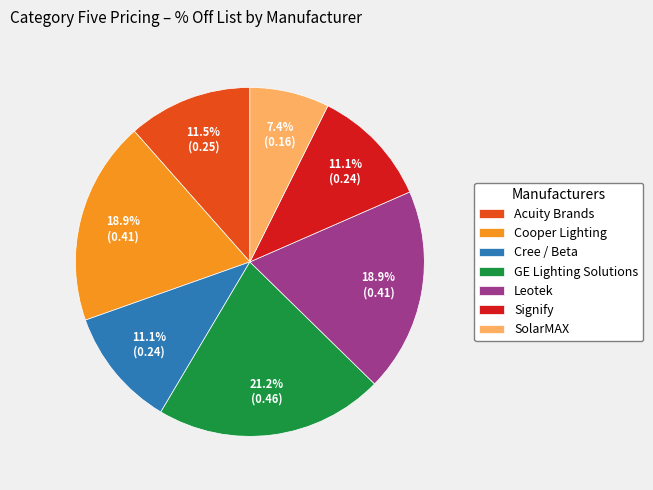

How much of the chart is everything except GE Lighting Solutions?

78.8%